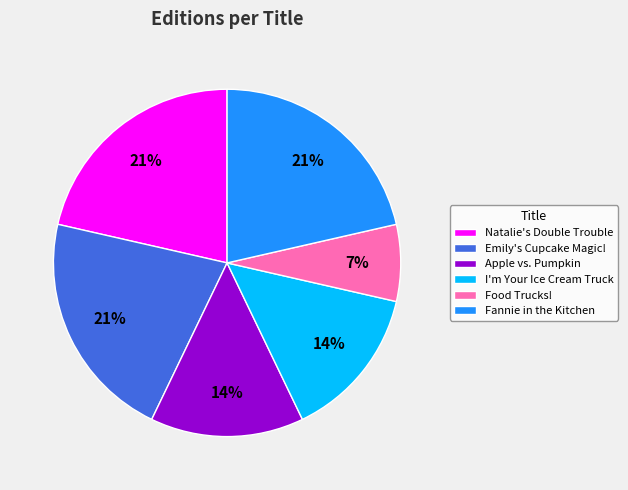

Is it true that Food Trucks! is 1% of the pie?

False